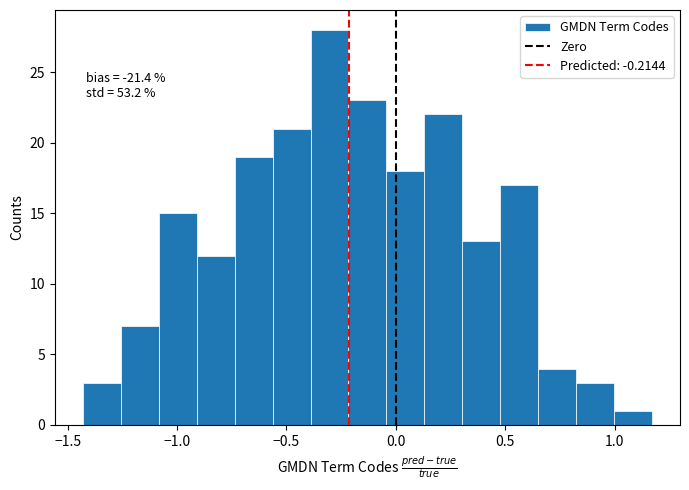

Around what value on the x-axis is the tallest bar? Give the approximate position of its centre, as read against the axis.

-0.30